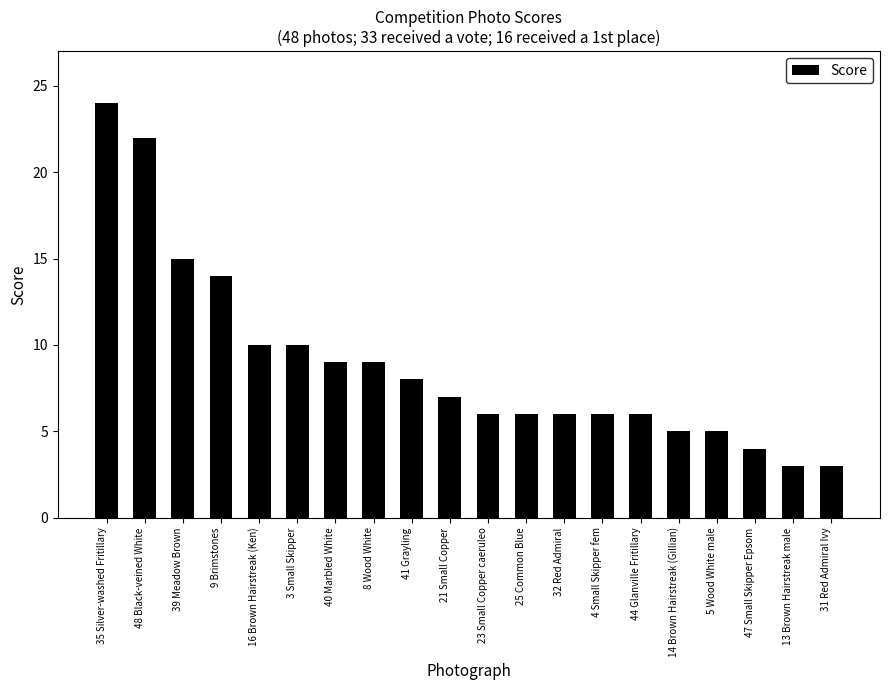

The value at 8 Wood White is 14. True or false?

False